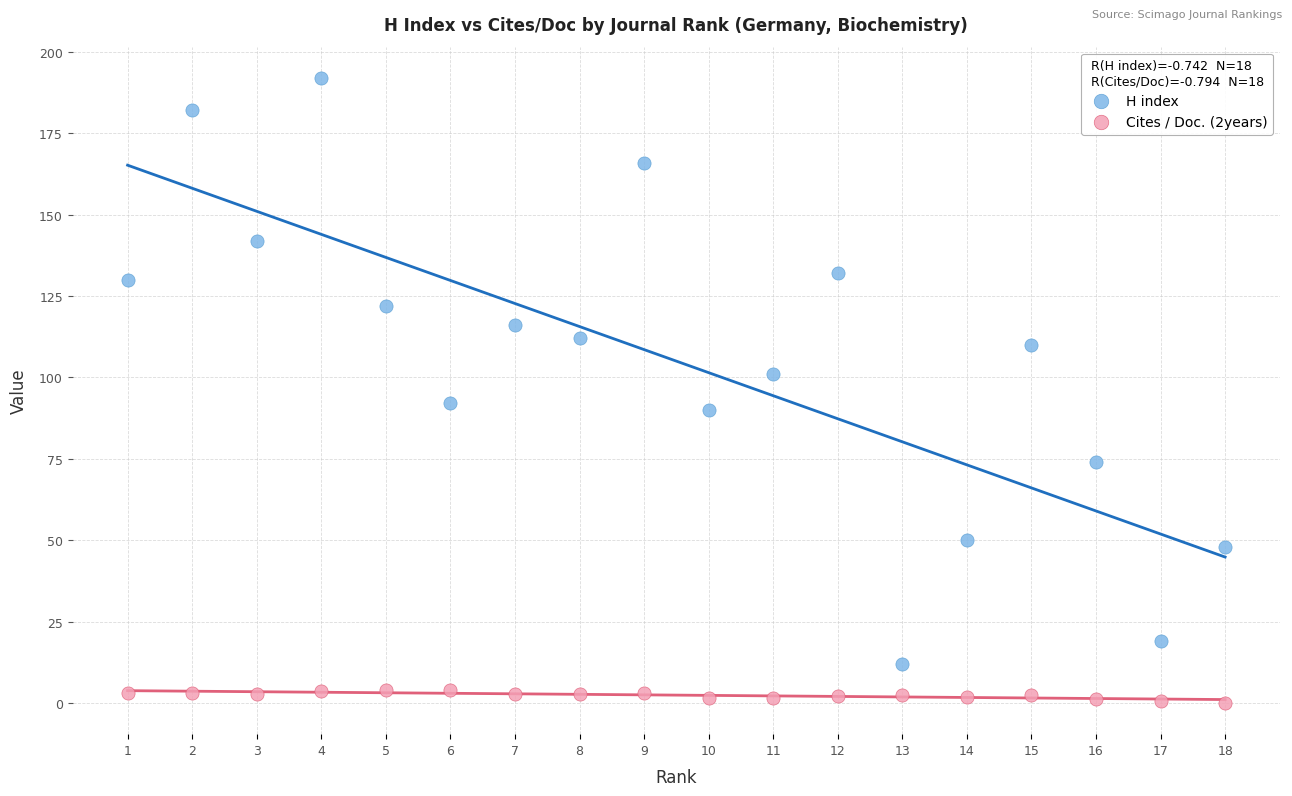

Which series contains the highest Y value?

H index